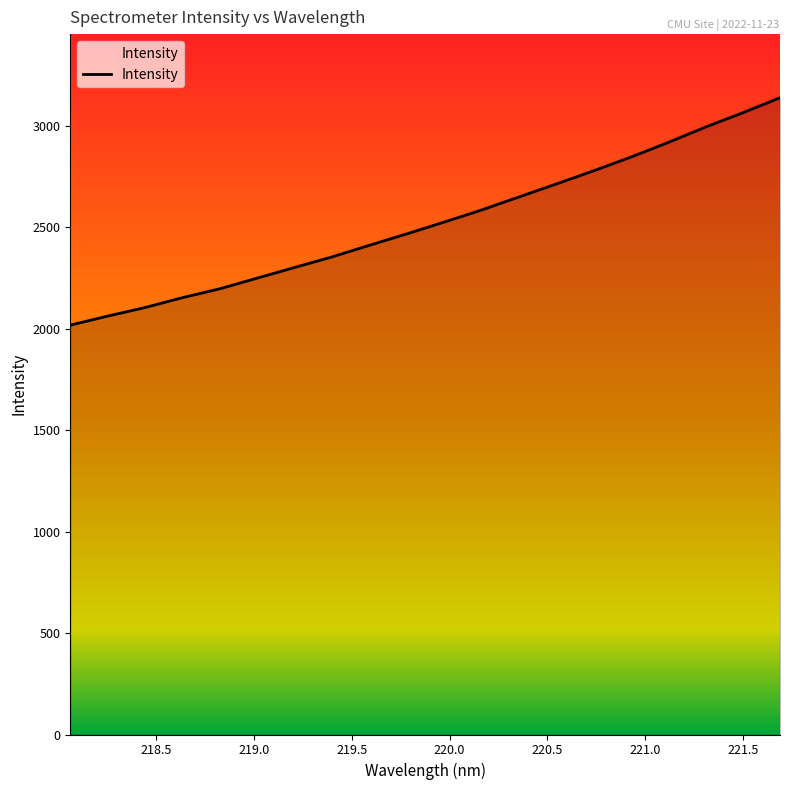

Reading left to right, list all the values displayed in this chart.

2017.1	2061.7	2103.8	2152.6	2196.2	2248.7	2301.2	2353.2	2410.4	2466.6	2524.6	2584.1	2648.2	2712.2	2777.2	2844.9	2916.9	2992.9	3063.4	3137.5